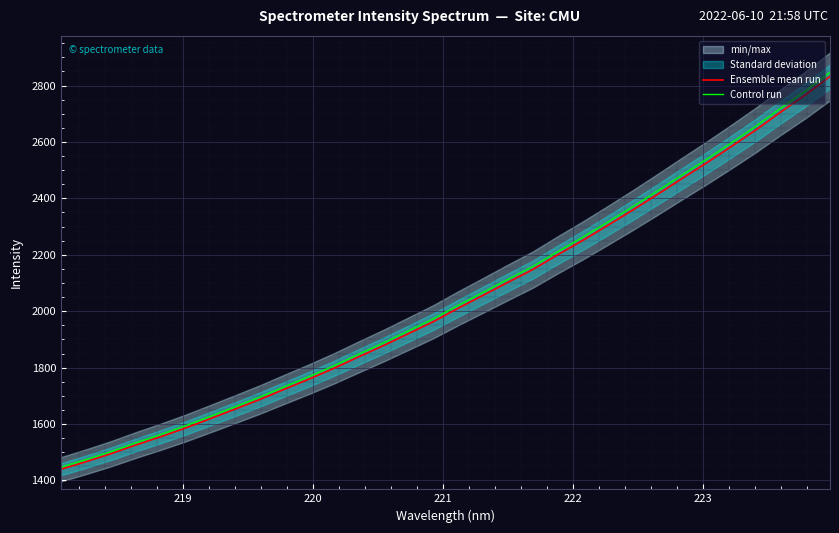

What is the value of the Ensemble mean run point at the 23rd from the left?

2302.4